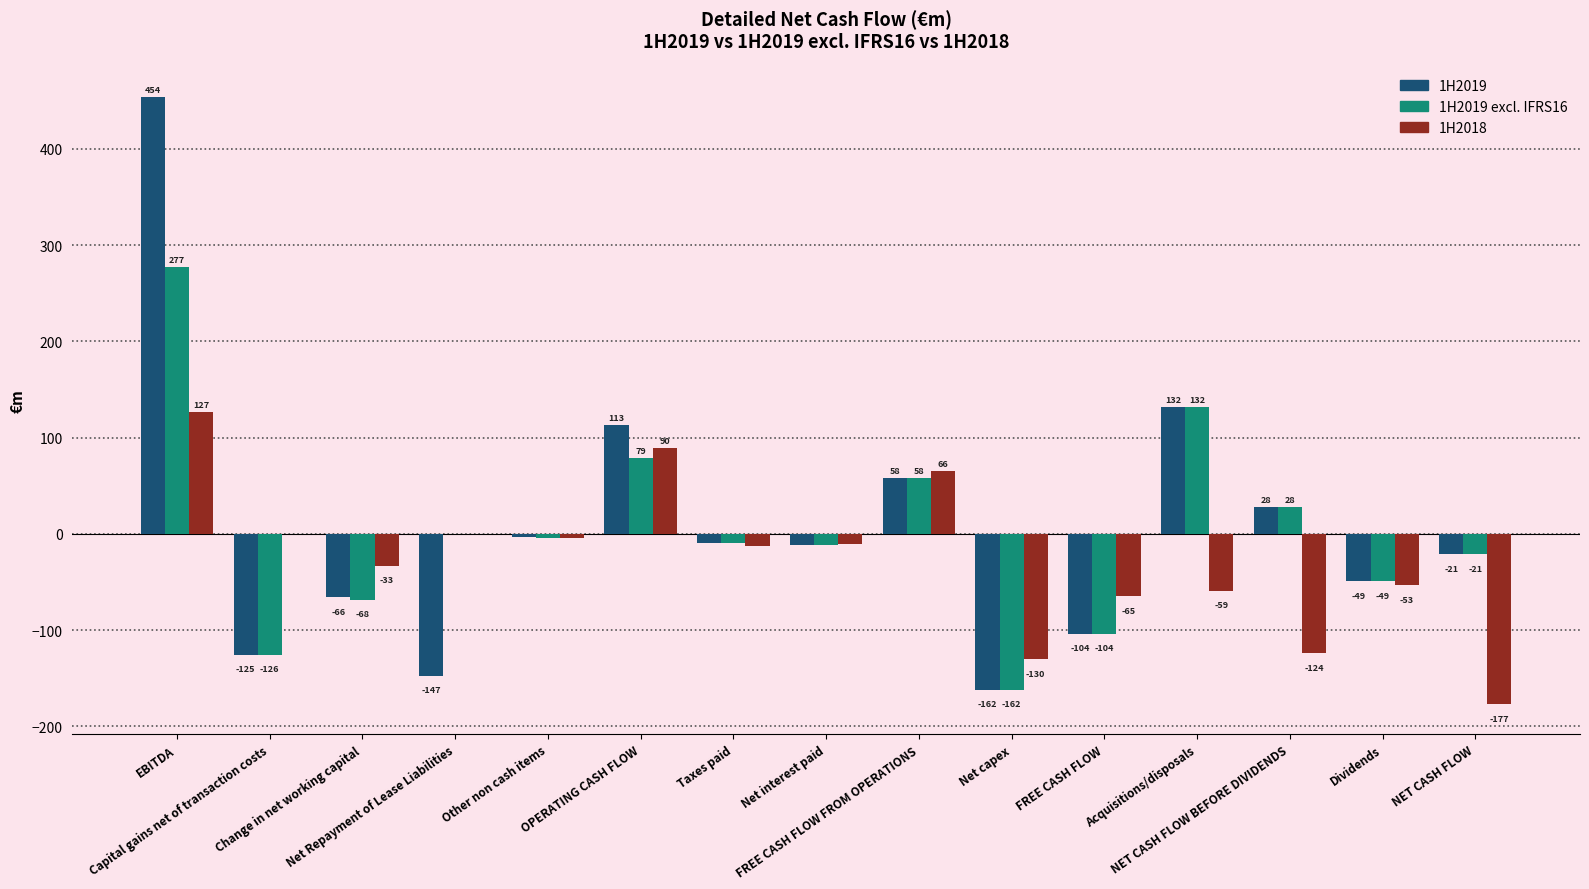

Which series has the largest total across all categories?

1H2019